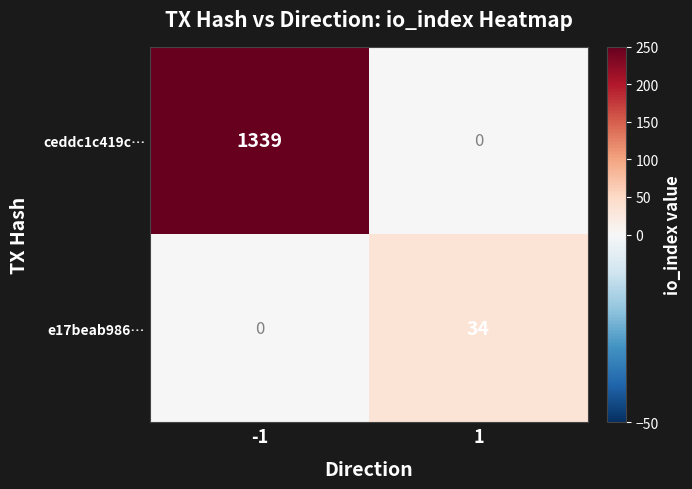

The e17beab986… series shows 0 at -1. True or false?

True